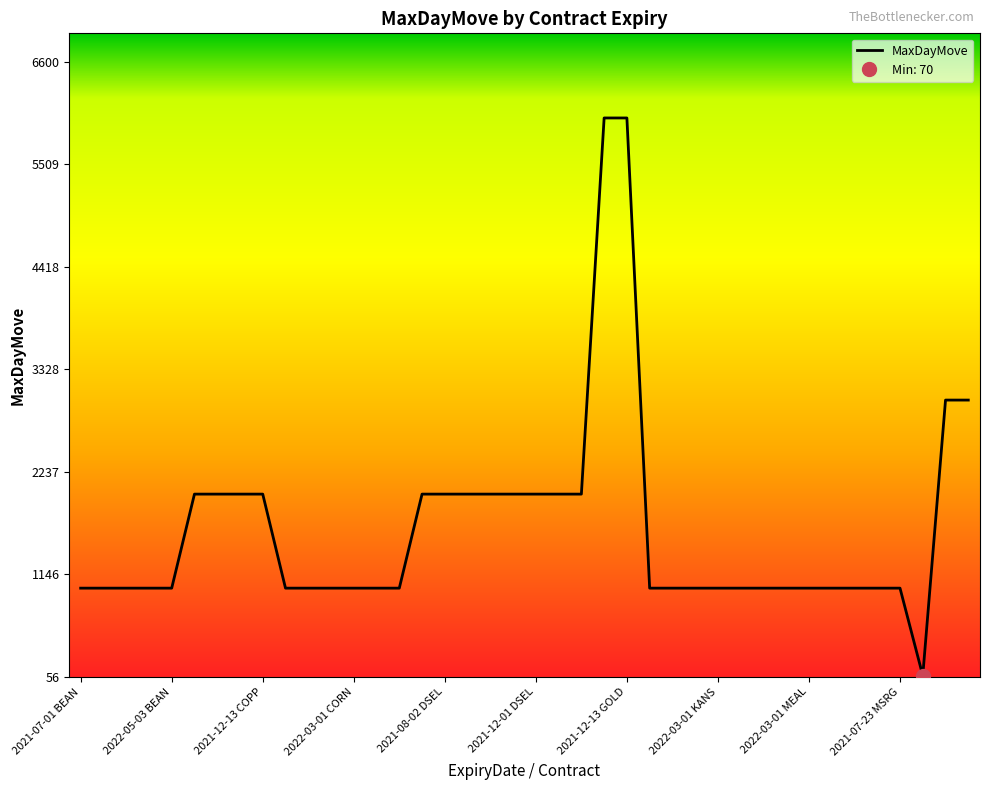

Rank the categories by value from highest to lowest.

2021-09-13 GOLD, 2021-12-13 GOLD, 2021-07-01 OILS, 2021-09-01 OILS, 2021-09-13 BRNT, 2021-12-13 BRNT, 2021-09-13 COPP, 2021-12-13 COPP, 2021-07-01 DSEL, 2021-08-02 DSEL, 2021-09-01 DSEL, 2021-10-01 DSEL, 2021-11-01 DSEL, 2021-12-01 DSEL, 2022-01-03 DSEL, 2022-02-01 DSEL, 2021-07-01 BEAN, 2021-09-01 BEAN, 2021-11-01 BEAN, 2022-03-01 BEAN, 2022-05-03 BEAN, 2021-07-01 CORN, 2021-09-01 CORN, 2021-12-01 CORN, 2022-03-01 CORN, 2022-05-03 CORN, 2022-07-01 CORN, 2021-07-01 KANS, 2021-09-01 KANS, 2021-12-01 KANS, 2022-03-01 KANS, 2021-07-01 MEAL, 2021-09-01 MEAL, 2021-12-01 MEAL, 2022-03-01 MEAL, 2022-05-03 MEAL, 2021-07-23 MSBT, 2021-12-23 MSBT, 2021-07-23 MSRG, 2021-12-23 MSRG